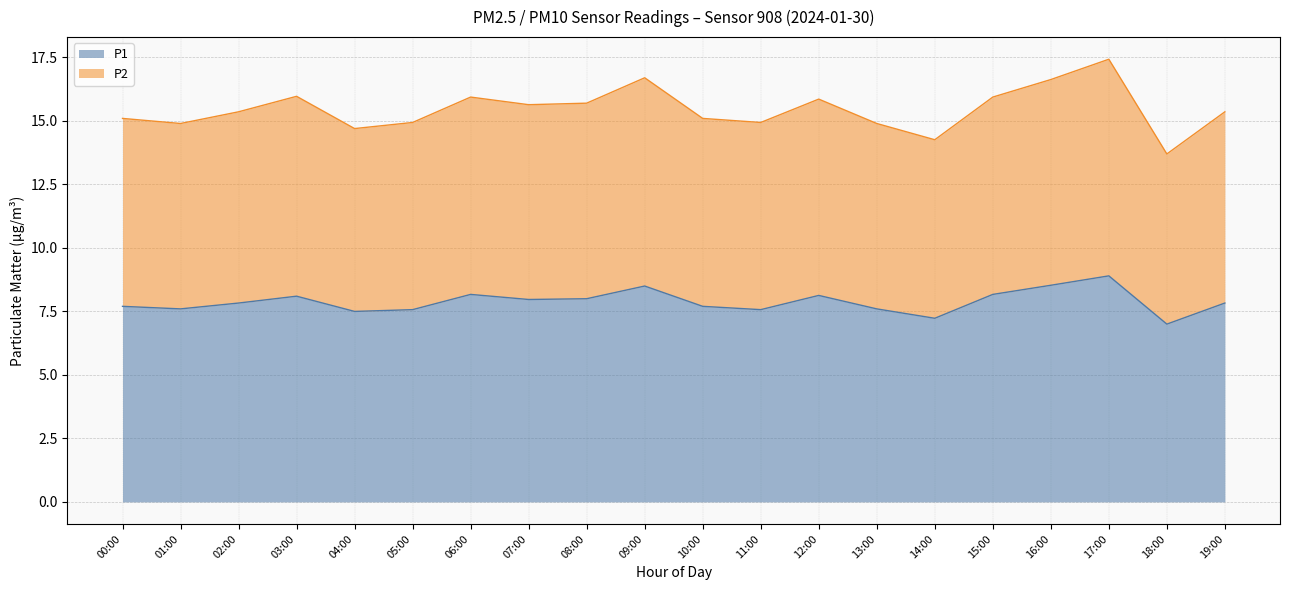

What is the minimum value for P2?

13.7